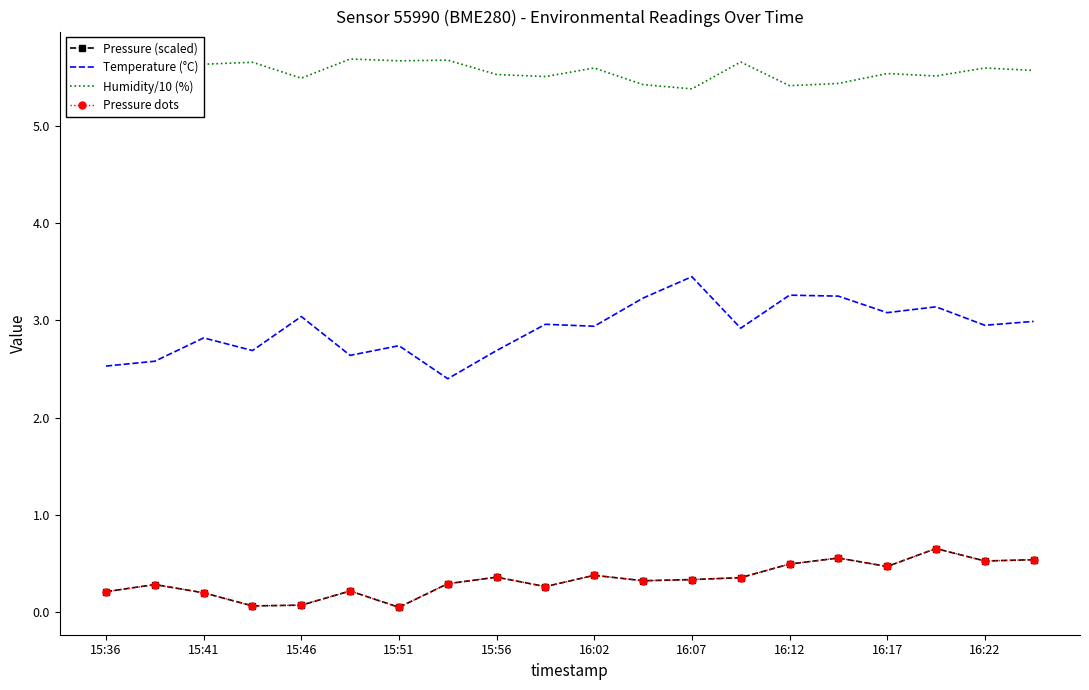

At how many categories does at least one series exceed 2?

20